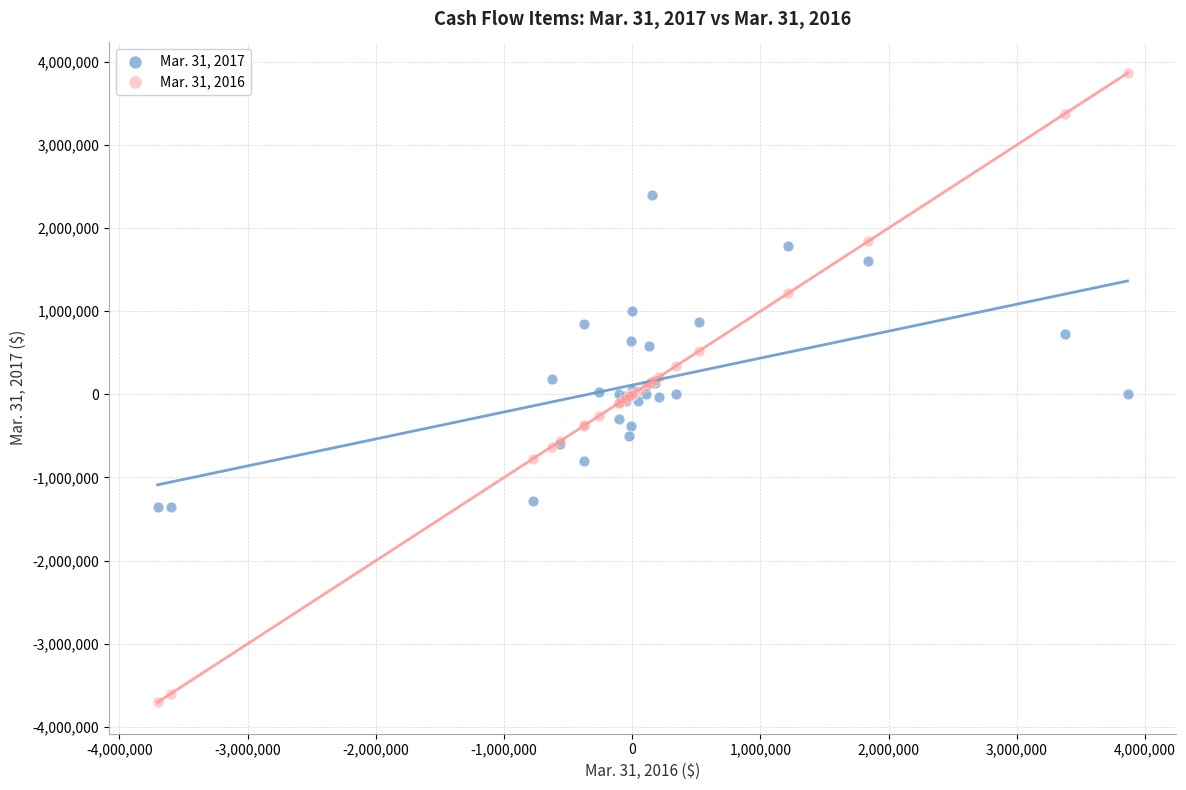

Which series reaches the maximum Y coordinate?

Mar. 31, 2016